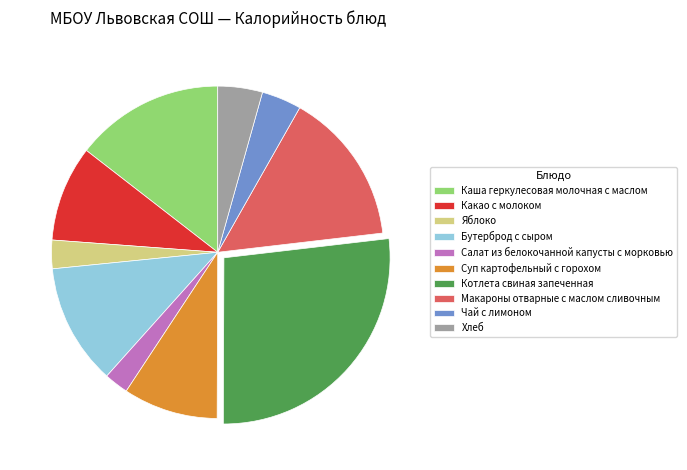

True or false: Макароны отварные с маслом сливочным accounts for 15% of the total.

True